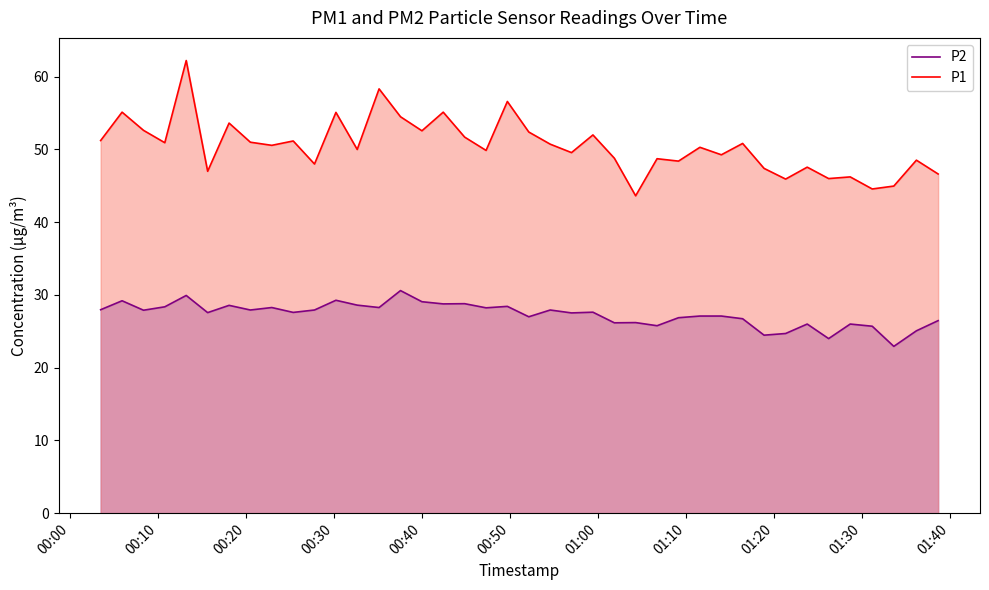

What is the greatest value displayed?

62.2